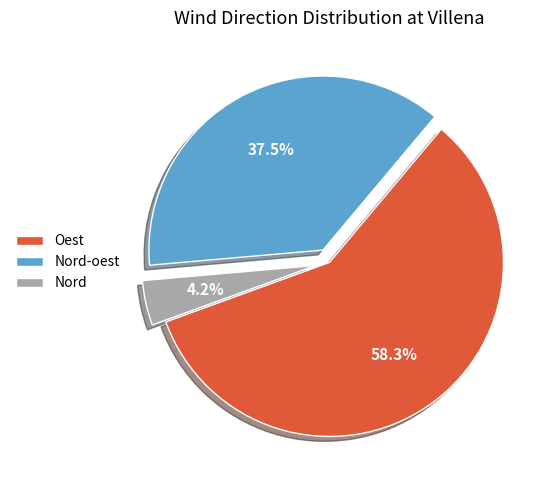

Which slice is the largest?

Oest